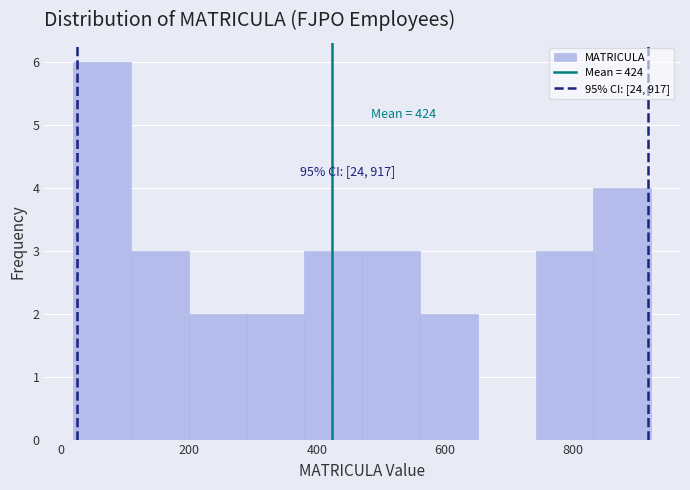

Which range on the x-axis has the tallest bar?

20 to 100